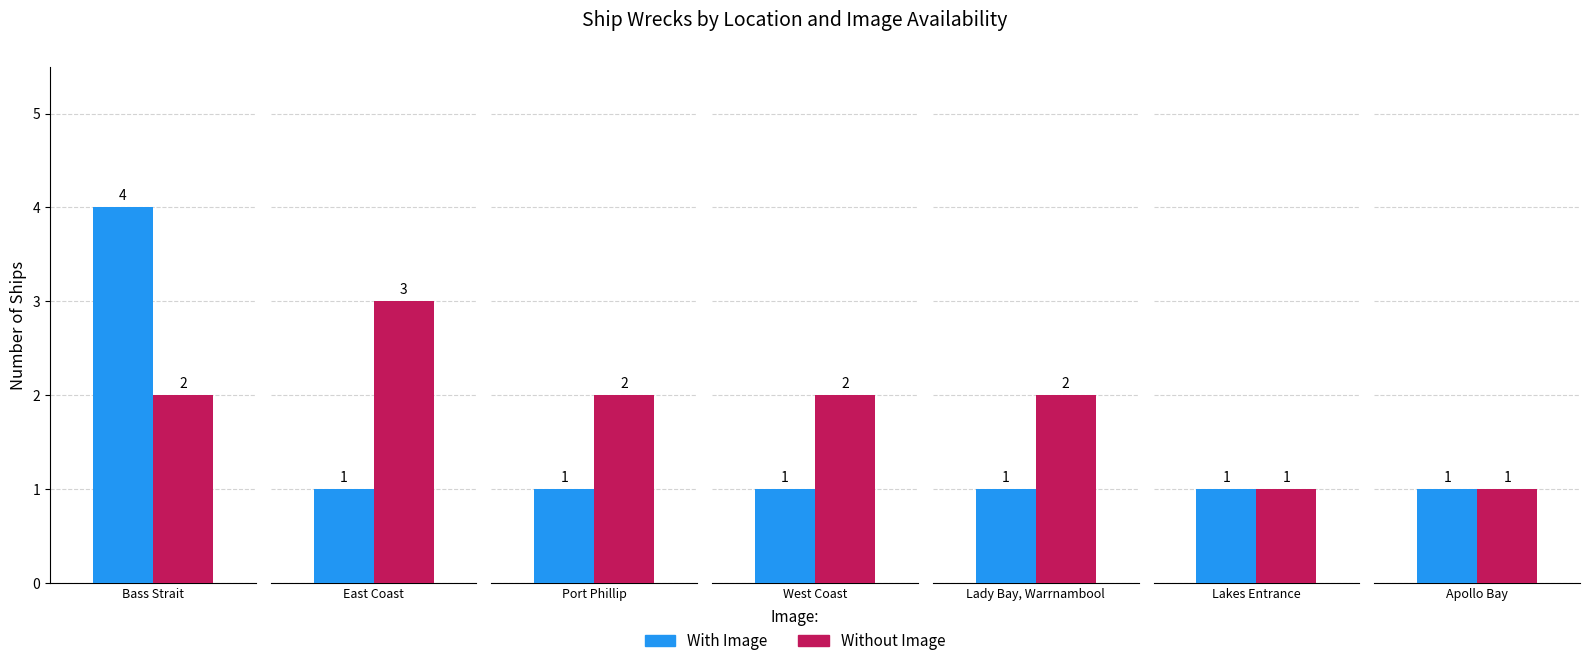

Reading left to right, list all the values displayed in this chart.

With Image: 4	1	1	1	1	1	1
Without Image: 2	3	2	2	2	1	1